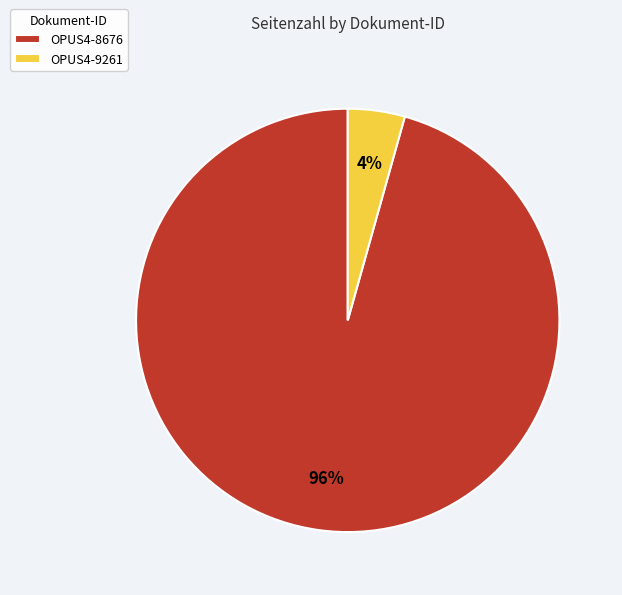

True or false: OPUS4-8676 accounts for 81% of the total.

False